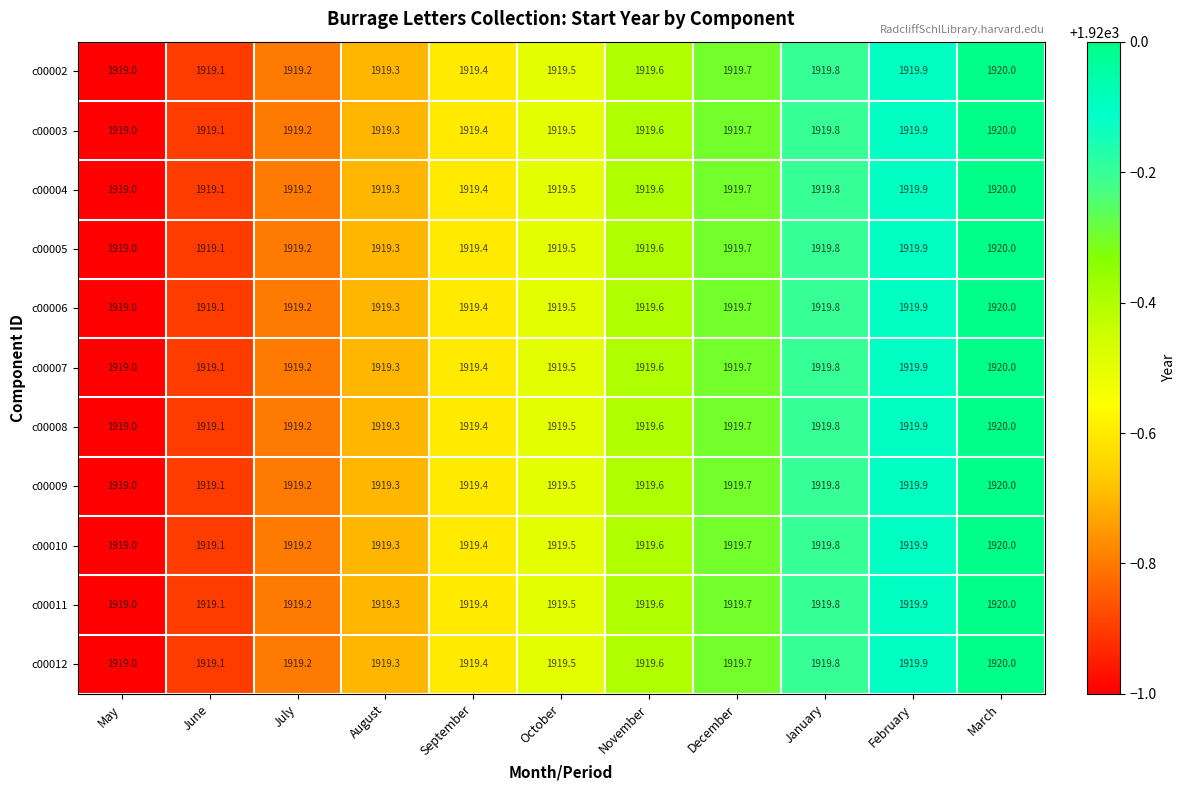

How many distinct data groups are displayed?

11